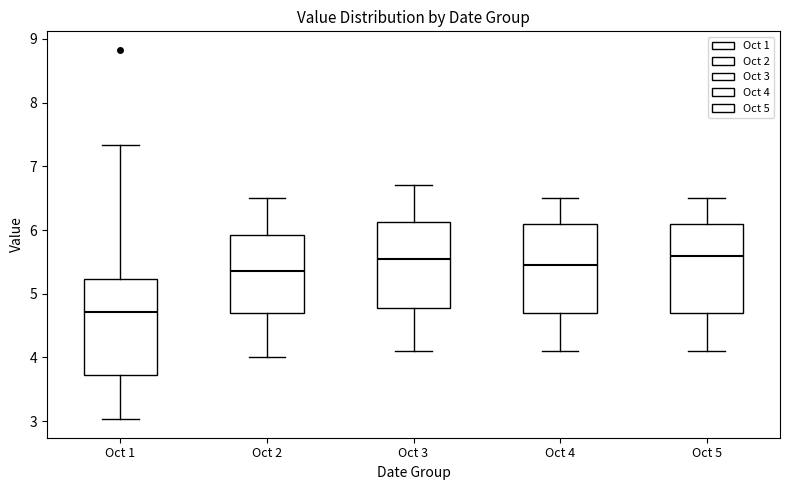

Reading left to right, read every box against the y-axis: the position of its median line, the range the box covers, and the ends of its whiskers. The values are not printed on the chart, so give them approximately, as read against the axis.

Oct 1: median 4.7, box 3.7 to 5.2, whiskers 3.0 to 7.3
Oct 2: median 5.4, box 4.7 to 5.9, whiskers 4.0 to 6.5
Oct 3: median 5.6, box 4.8 to 6.1, whiskers 4.1 to 6.7
Oct 4: median 5.5, box 4.7 to 6.1, whiskers 4.1 to 6.5
Oct 5: median 5.6, box 4.7 to 6.1, whiskers 4.1 to 6.5